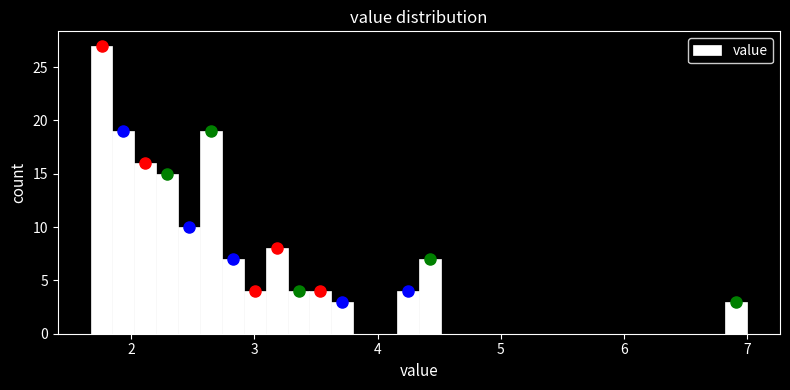

Around what value on the x-axis is the tallest bar? Give the approximate position of its centre, as read against the axis.

1.8